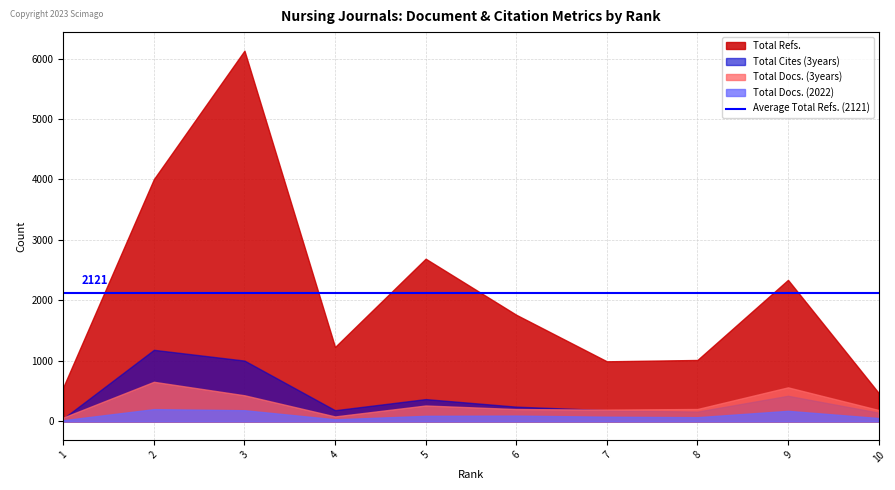

Which category has the lowest value across all series?

1